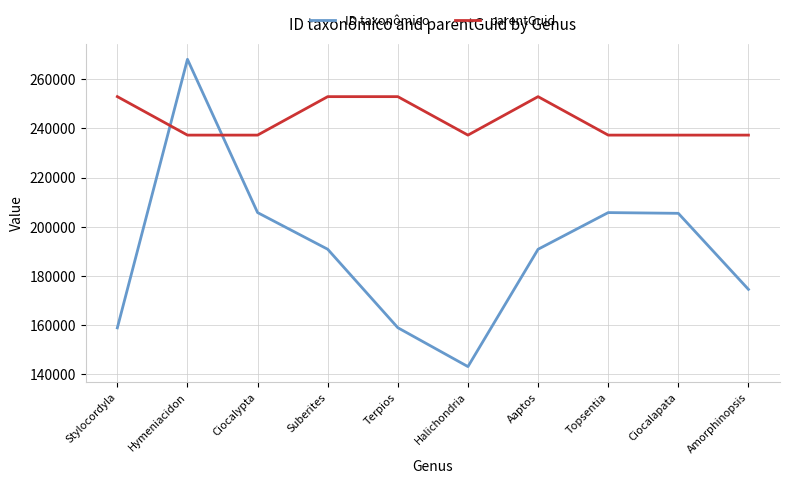

What is the maximum value for parentGuid?

252952